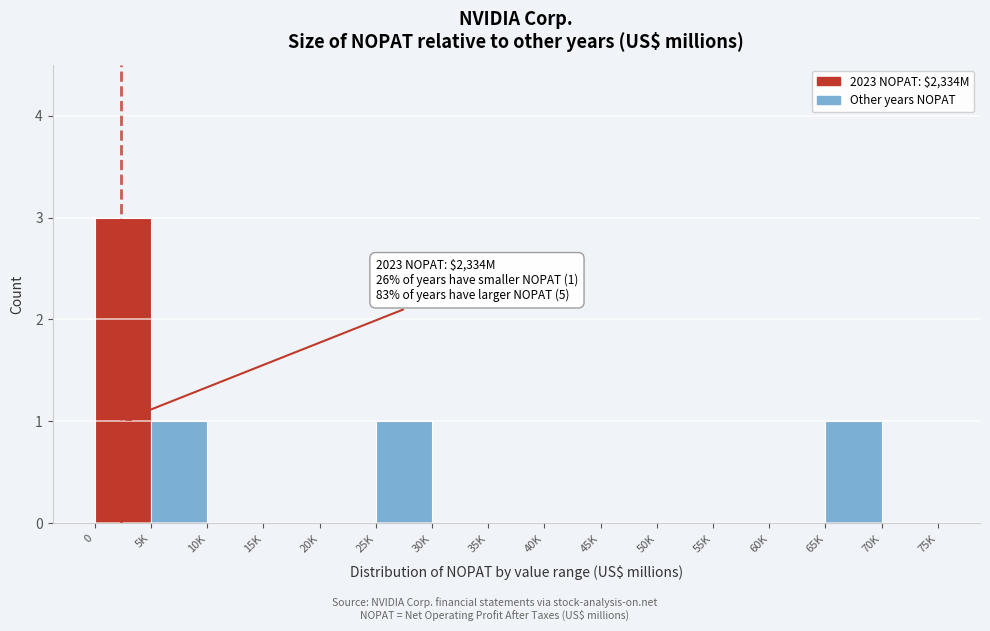

Reading right to left, list all the values displayed in this chart.

70K=0	65K=1	60K=0	55K=0	50K=0	45K=0	40K=0	35K=0	30K=0	25K=1	20K=0	15K=0	10K=0	5K=1	0=3